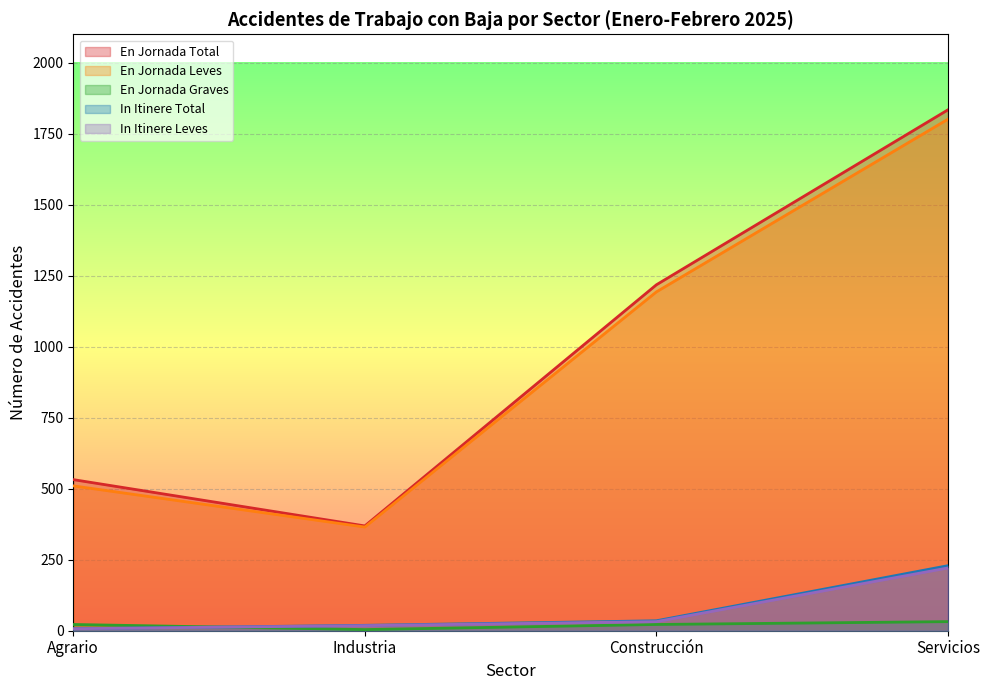

What are all the series names shown in the legend?

En Jornada Total, En Jornada Leves, En Jornada Graves, In Itinere Total, In Itinere Leves